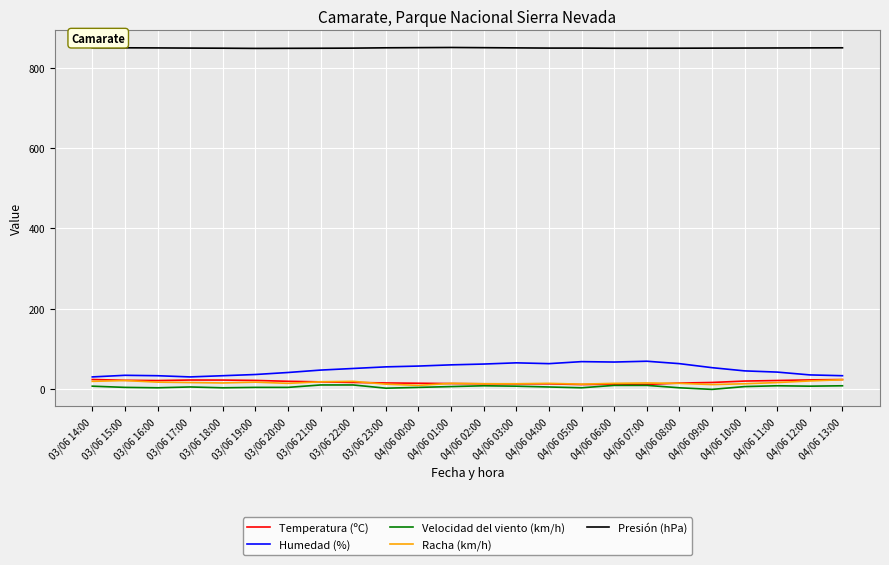

Is the value of Racha (km/h) at 03/06 14:00 greater than the value of Humedad (%) at 04/06 02:00?

No